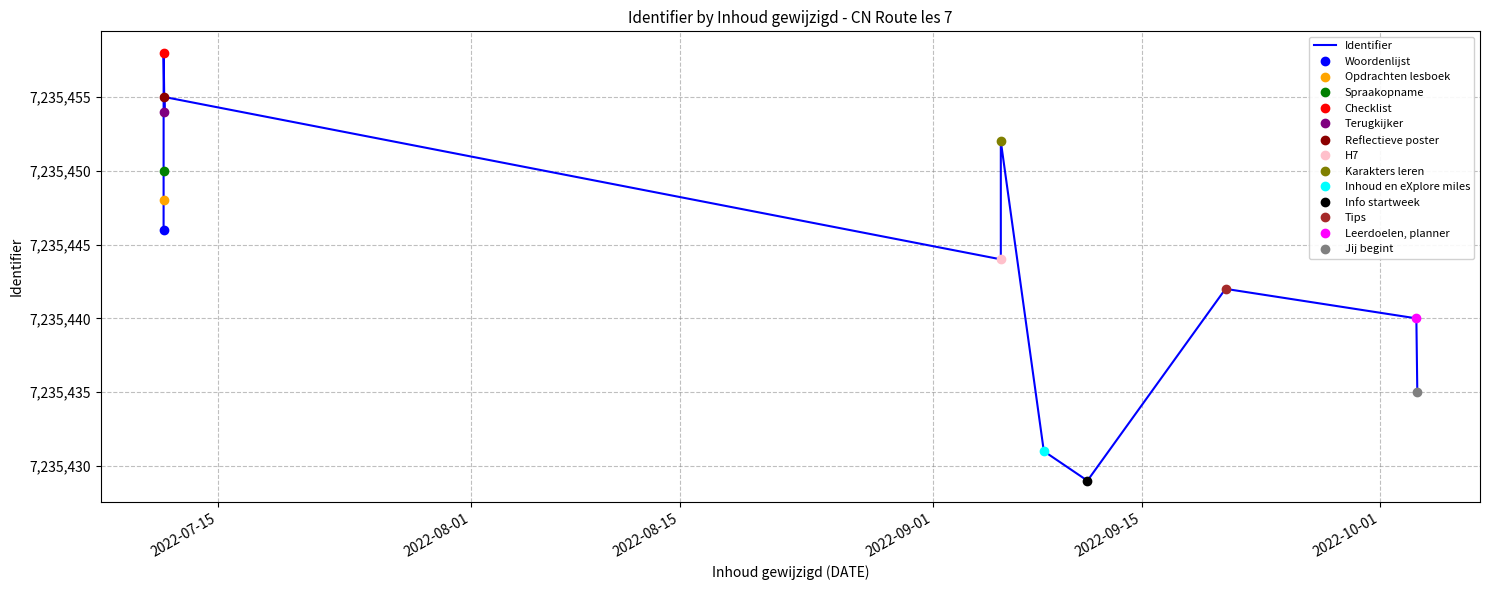

Which has a higher value, 2022-09-15 or 2022-10-01?

2022-10-01